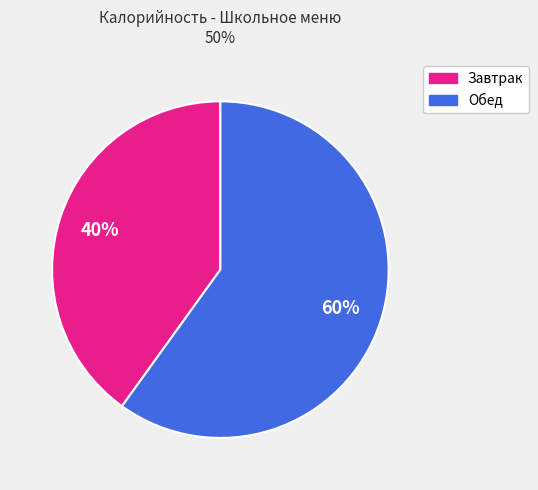

To the nearest percent, what is the average slice percentage?

50%